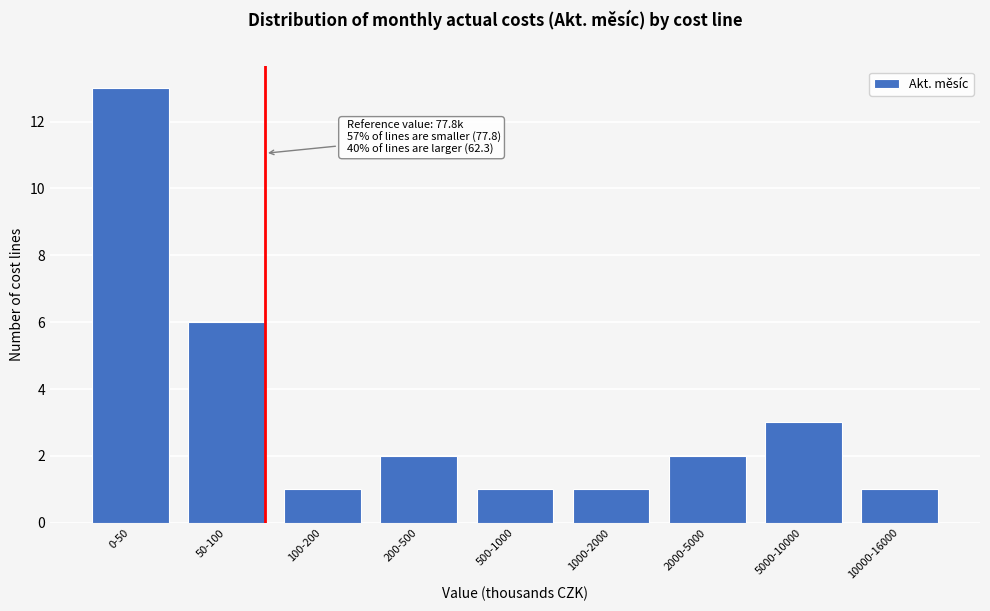

Reading left to right, transcribe all the data shown in this chart.

0-50=13	50-100=6	100-200=1	200-500=2	500-1000=1	1000-2000=1	2000-5000=2	5000-10000=3	10000-16000=1